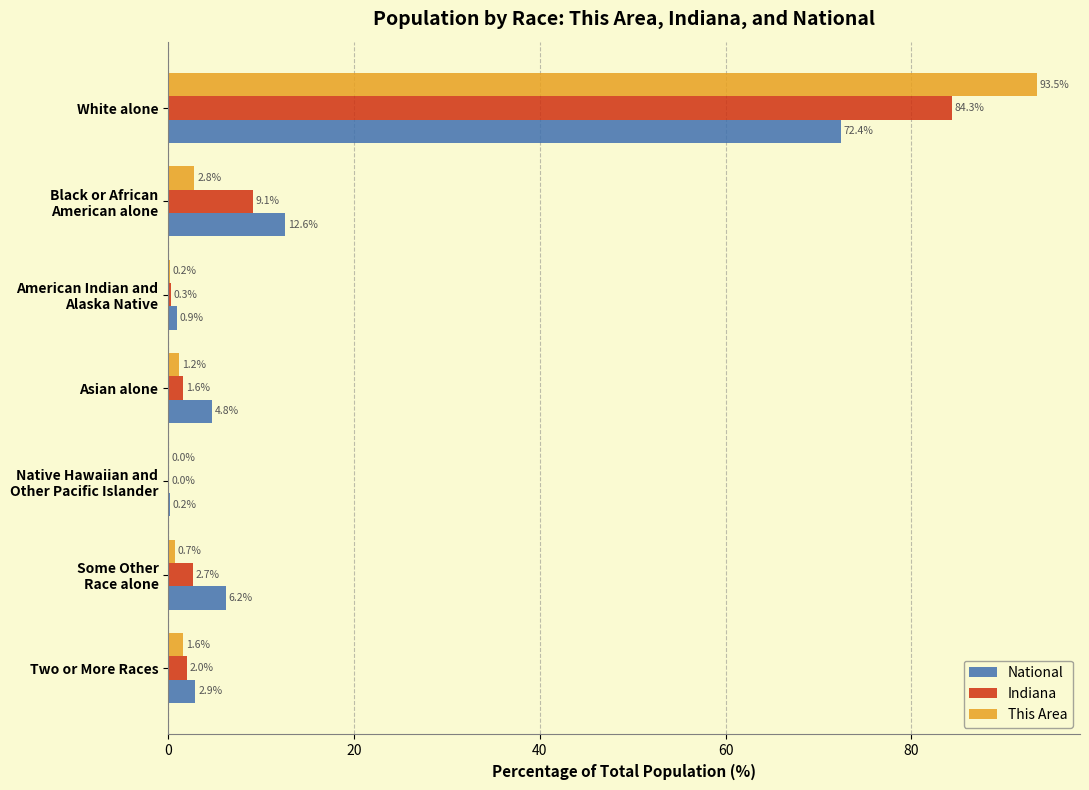

At which label does This Area reach its peak?

White alone